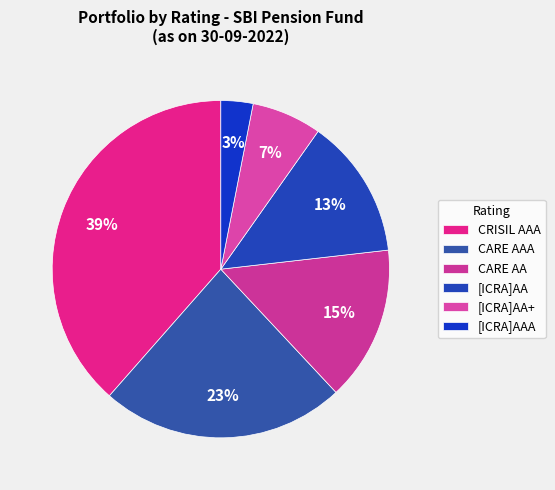

To the nearest percent, what portion does [ICRA]AAA represent?

3%